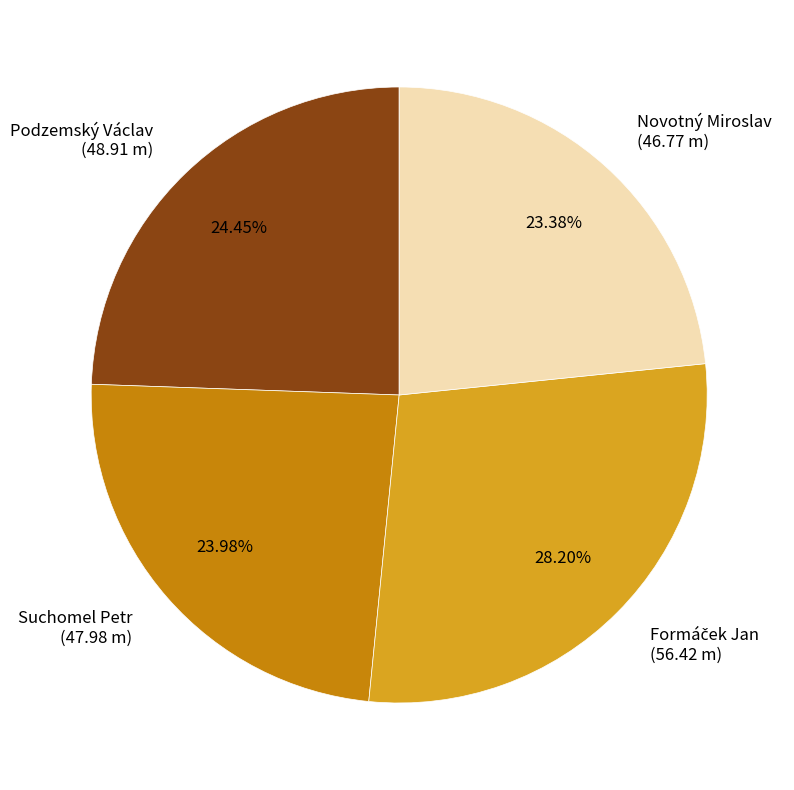

Combined, do Novotný Miroslav (46.77 m) and Podzemský Václav (48.91 m) account for over 50%?

No